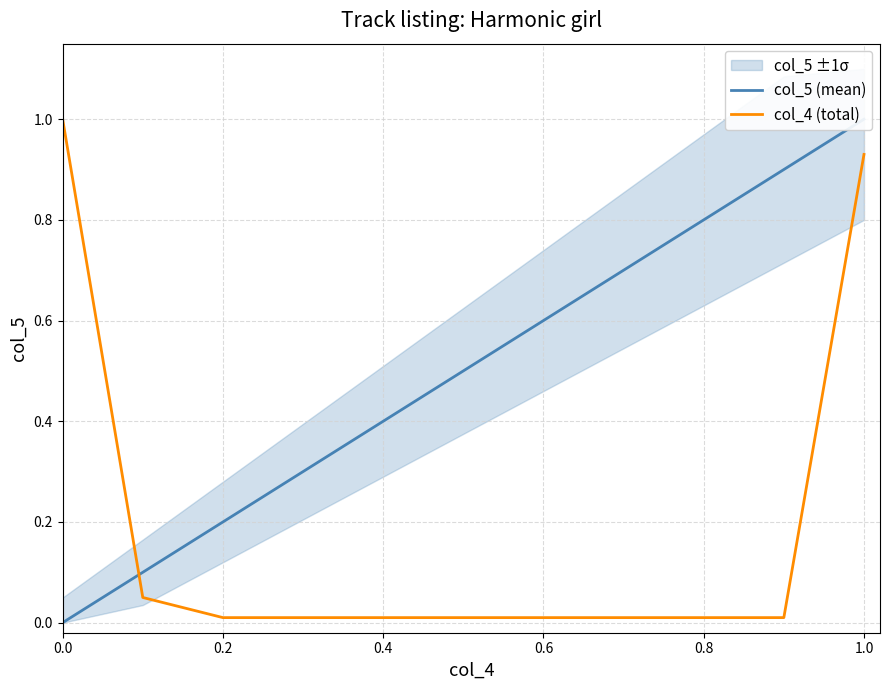

What is the highest value of the col_4 (total) series?

1.0